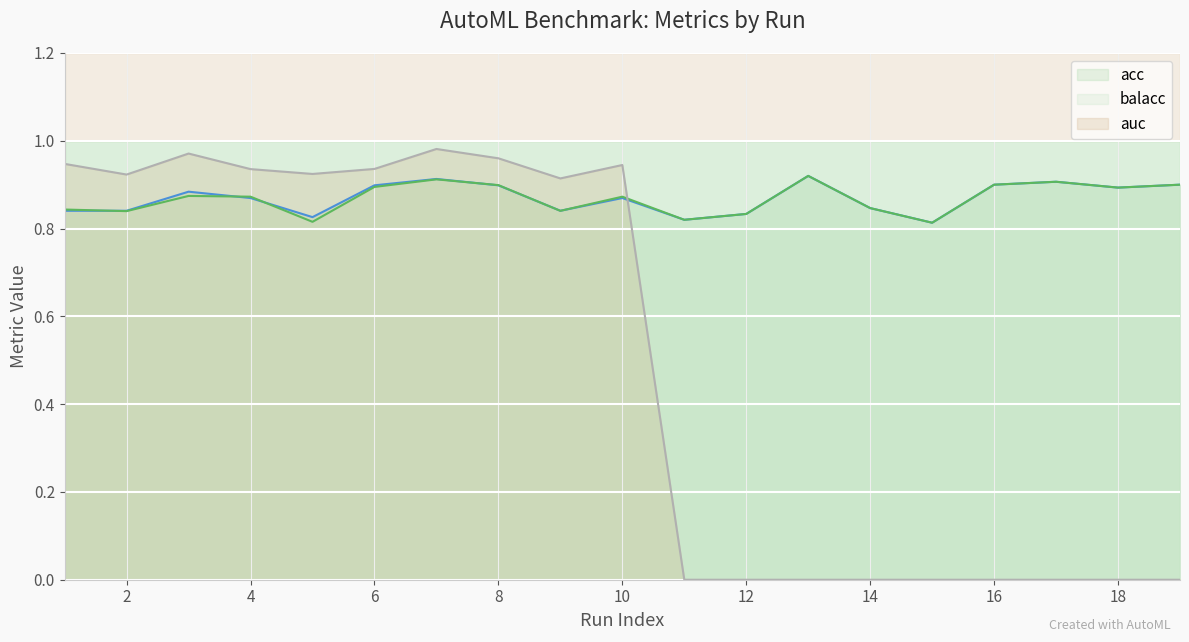

How many interior local valleys does the acc series have?

5